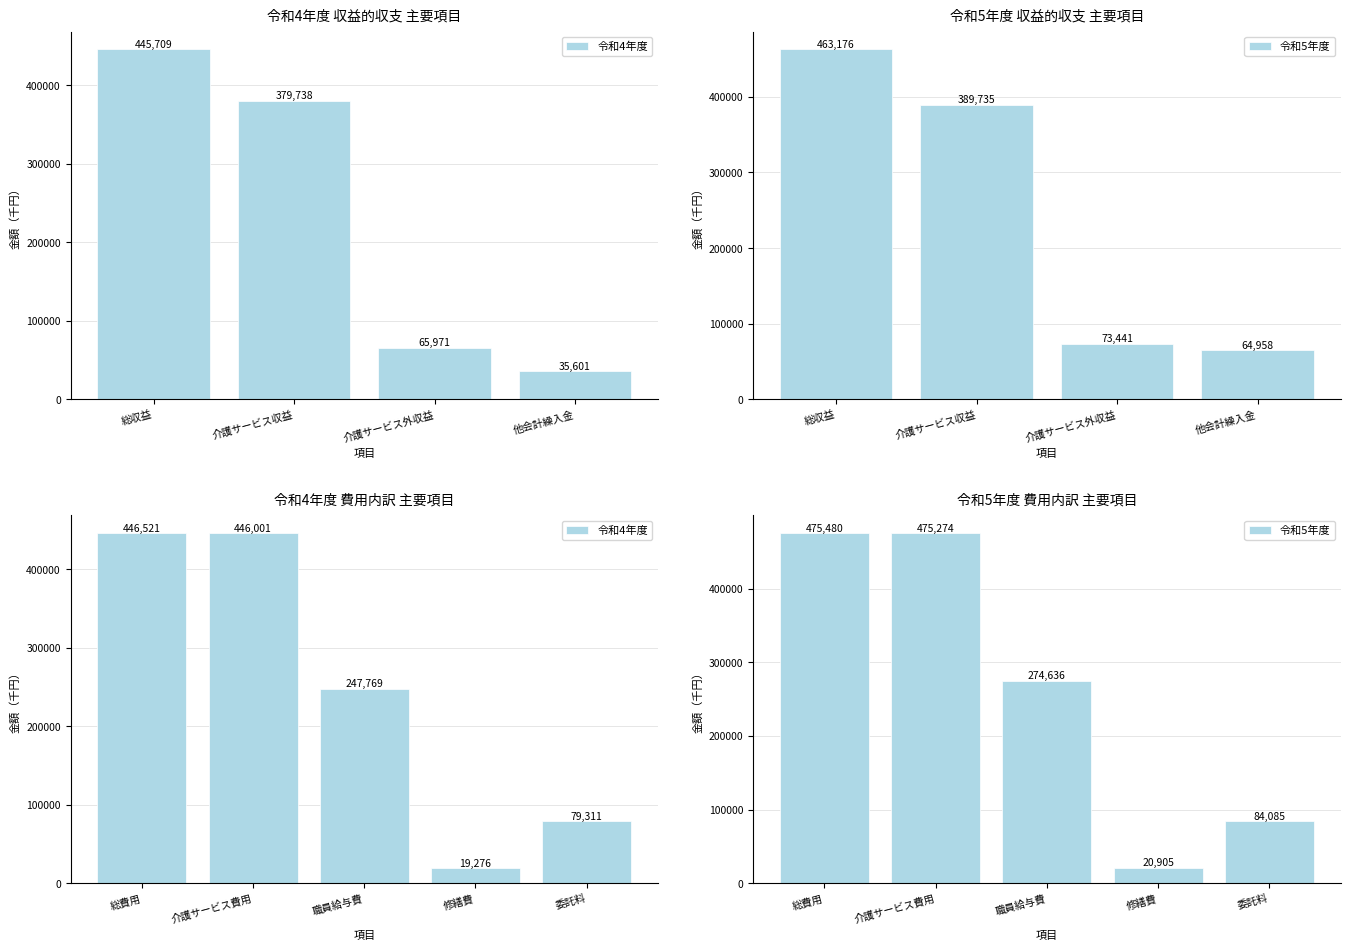

How many series are shown in this chart?

2